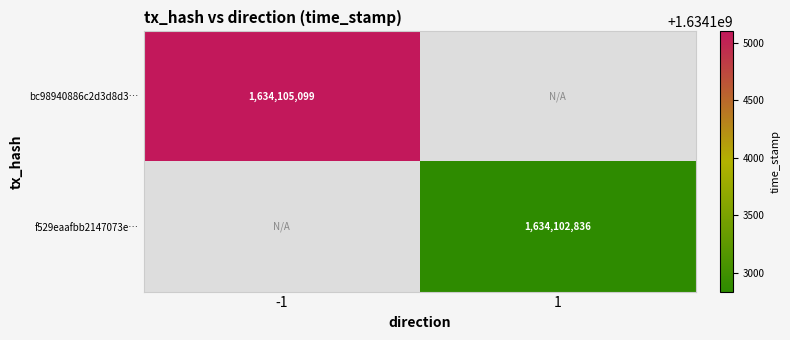

Is it true that f529eaafbb2147073e… equals 740680587 at 1?

False